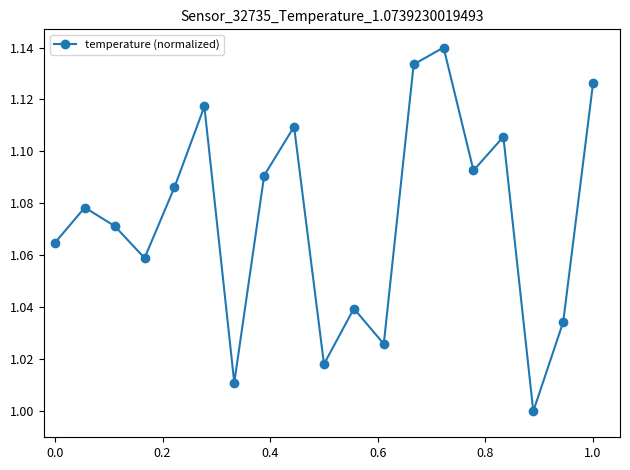

How many interior local valleys (lower than both neighbors) does the data have?

6